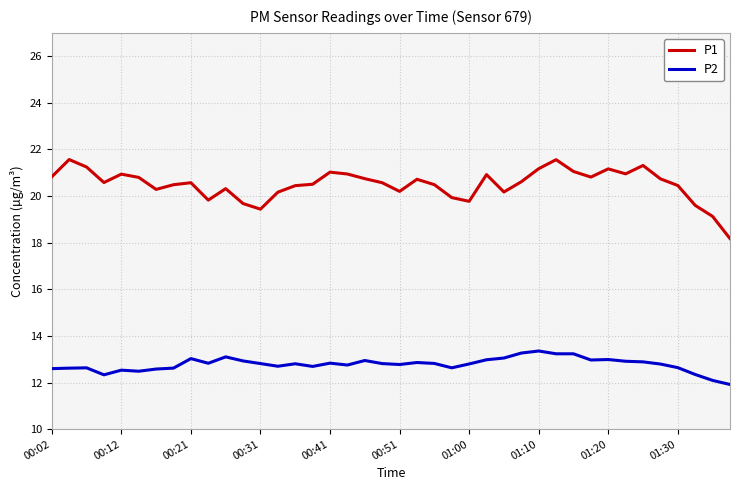

What is the maximum value for P2?

13.4